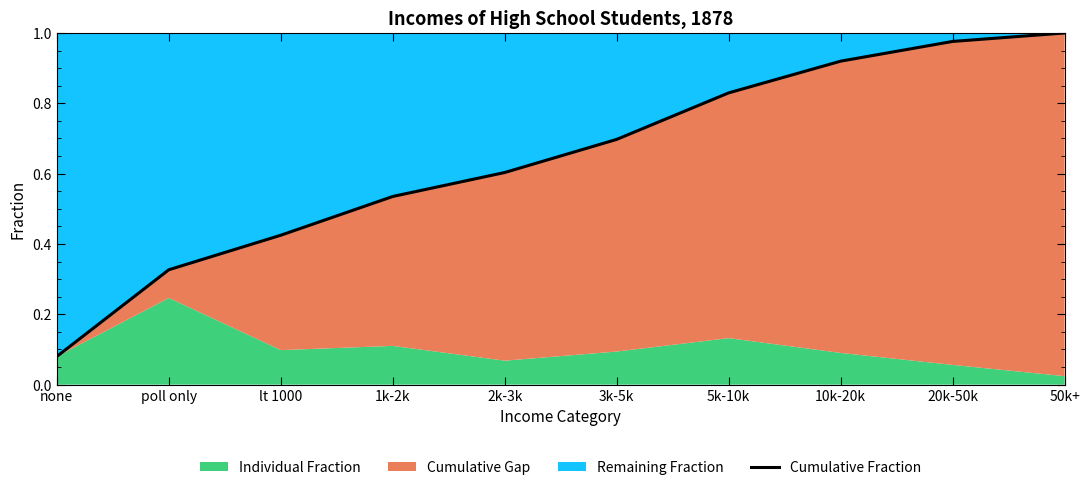

What is the average value?

0.6